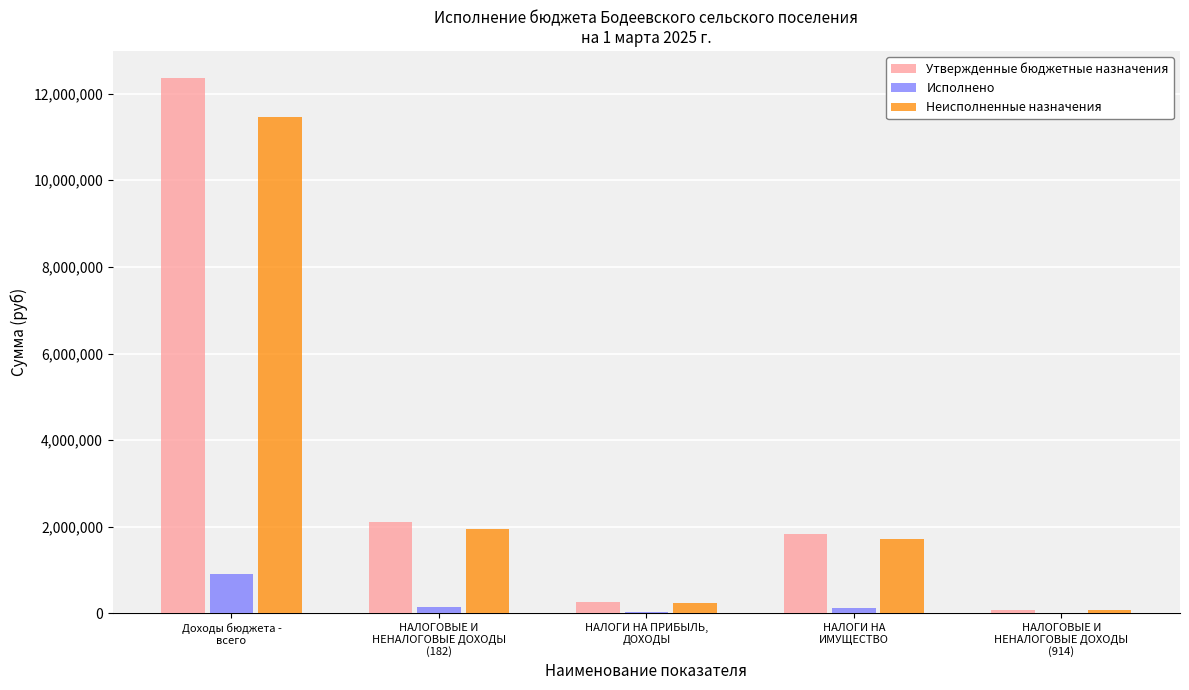

What is the greatest value displayed?

12367637.0